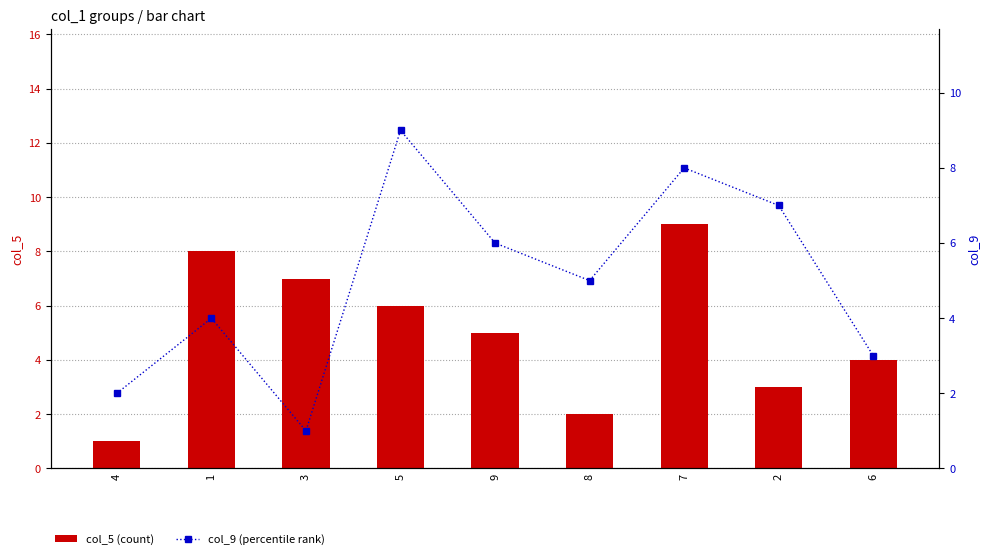

The value of col_5 (count) at 2 is 3. True or false?

True